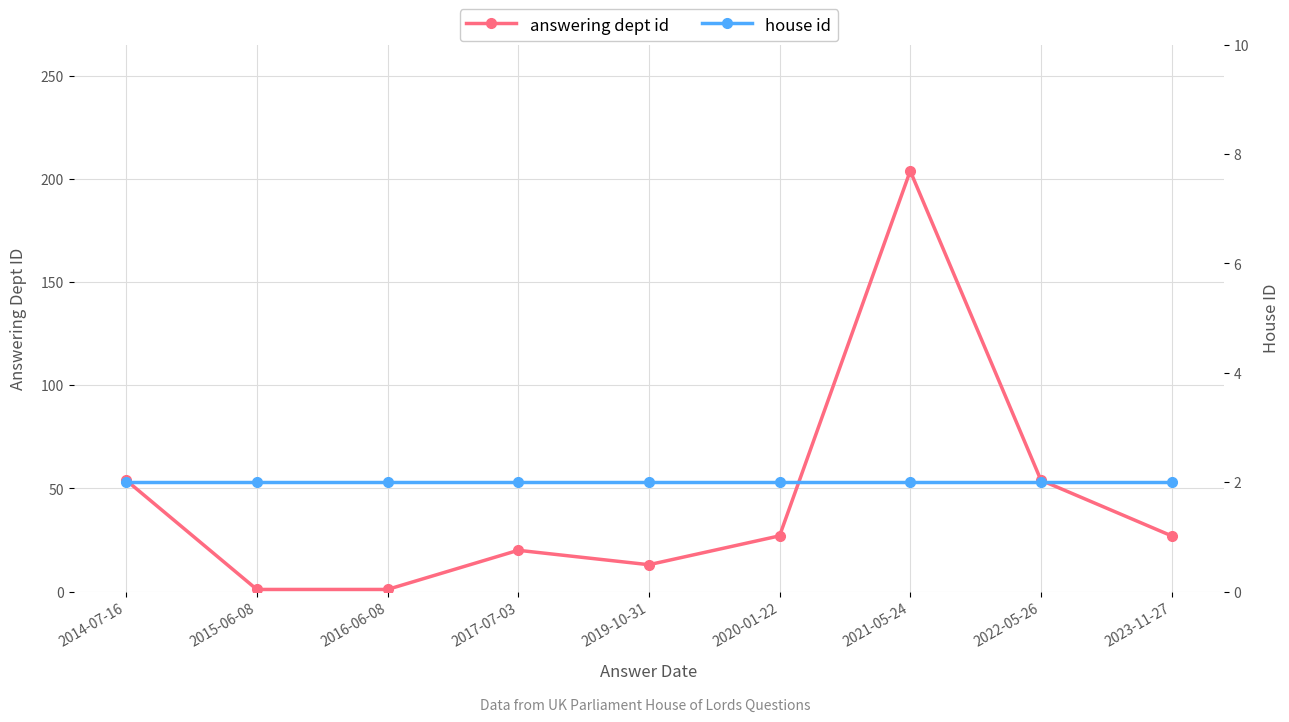

Which series ends up on top after the final intersection of house id and answering dept id?

answering dept id